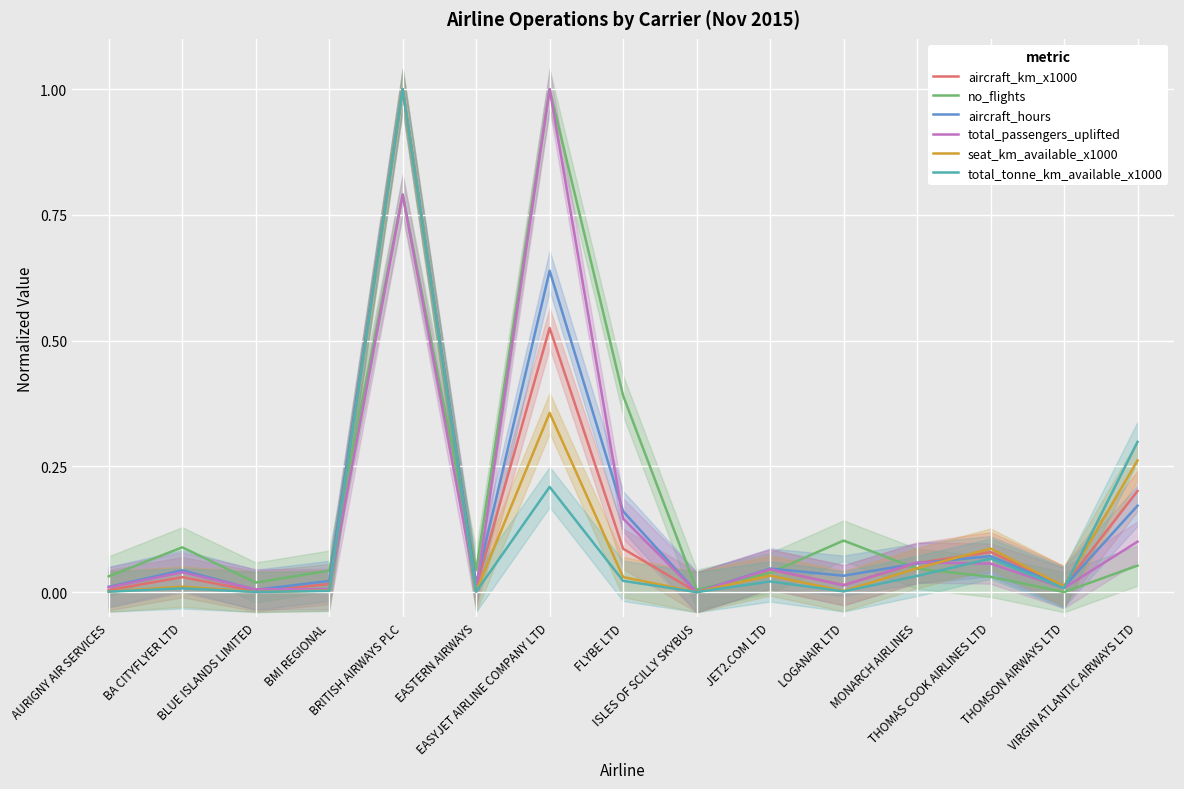

How many values in no_flights are above zero?

14